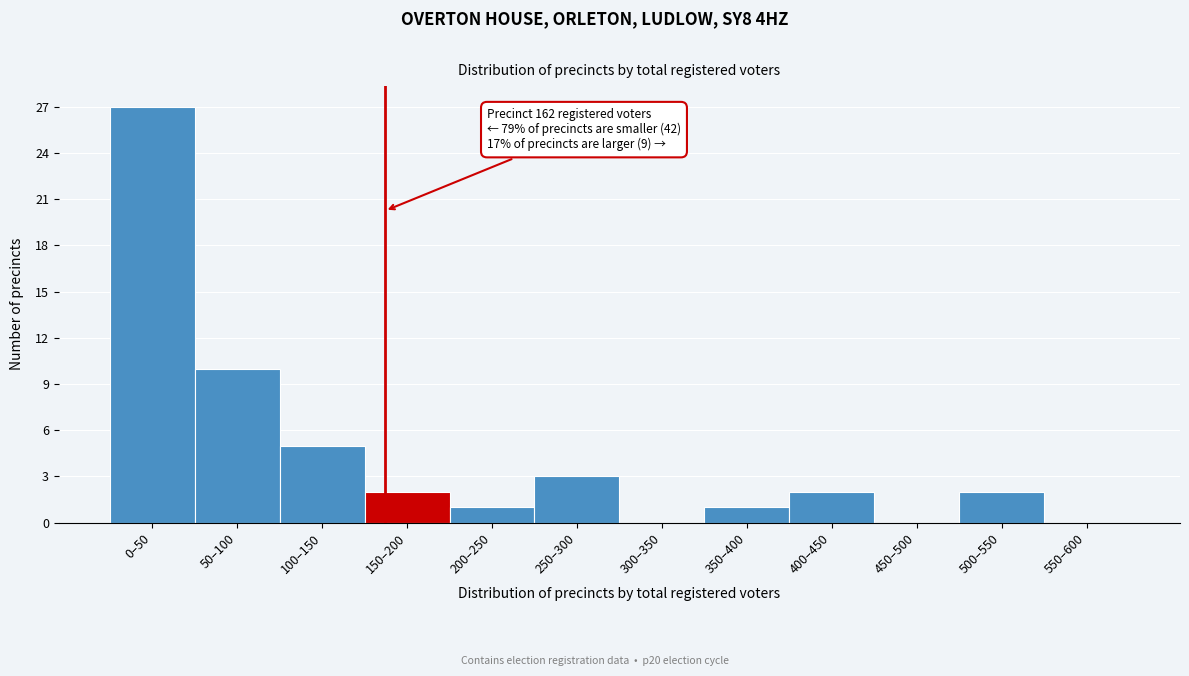

Reading left to right, extract all data points from this chart.

0–50=27	50–100=10	100–150=5	150–200=2	200–250=1	250–300=3	300–350=0	350–400=1	400–450=2	450–500=0	500–550=2	550–600=0